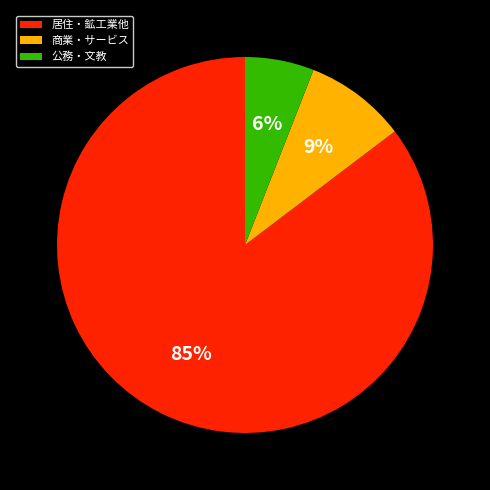

Is the sum of 居住・鉱工業他 and 商業・サービス greater than half?

Yes